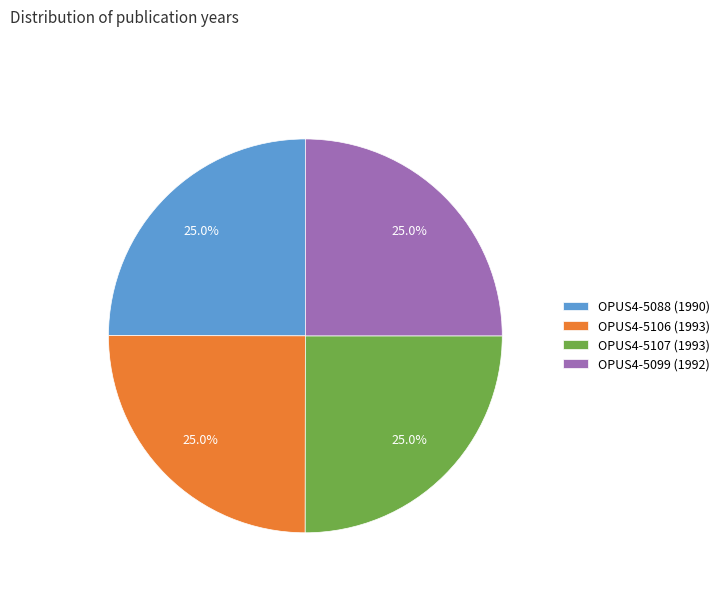

To the nearest percent, what portion does OPUS4-5107 represent?

25%